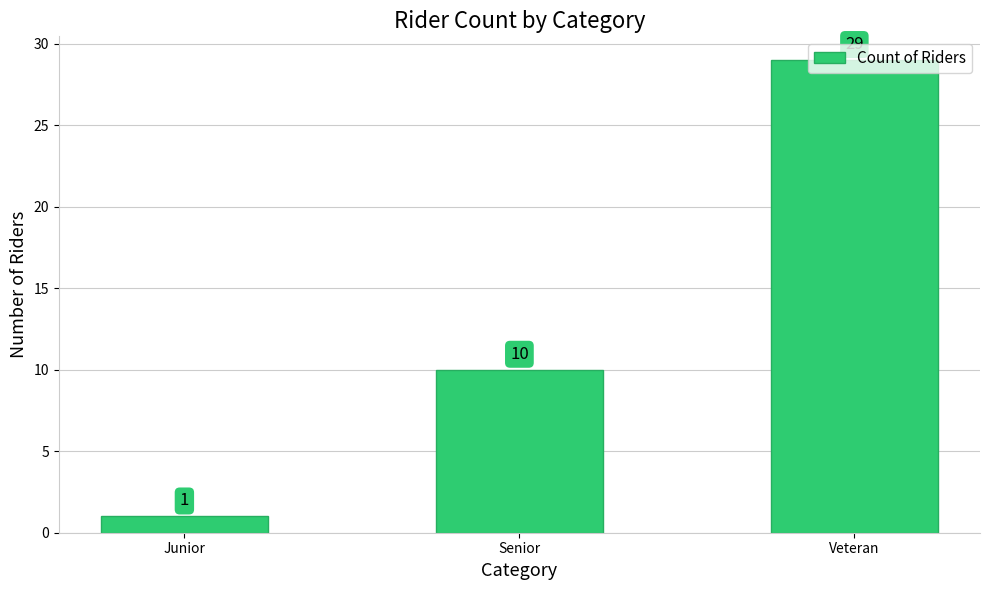

What is the value of the 1st bar from the left?

1